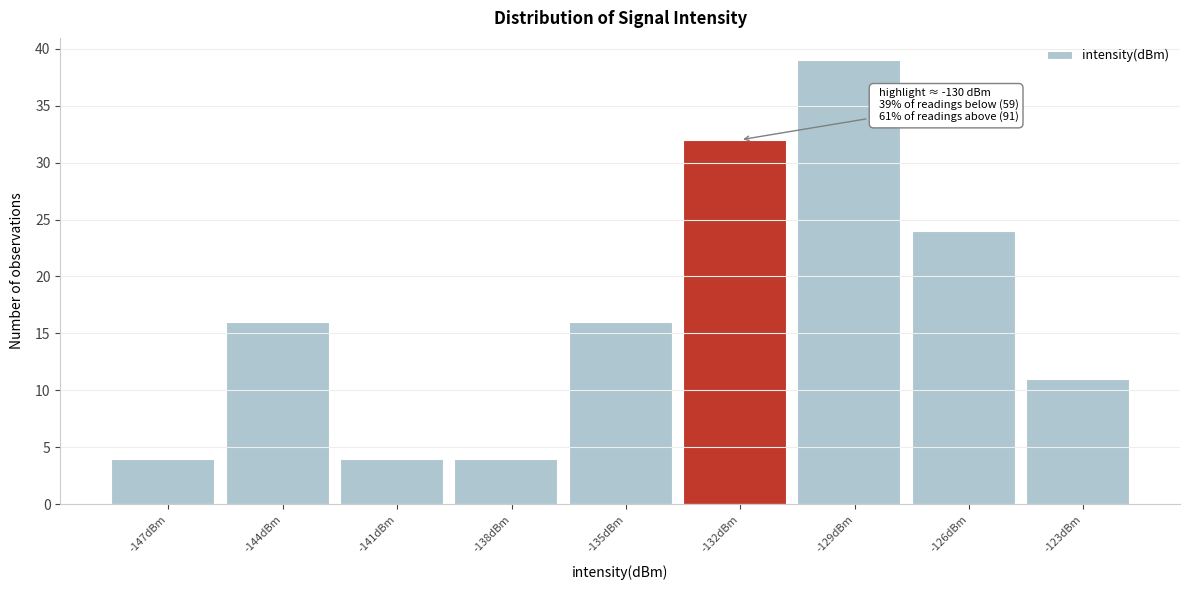

Reading right to left, list all the values displayed in this chart.

11	24	39	32	16	4	4	16	4